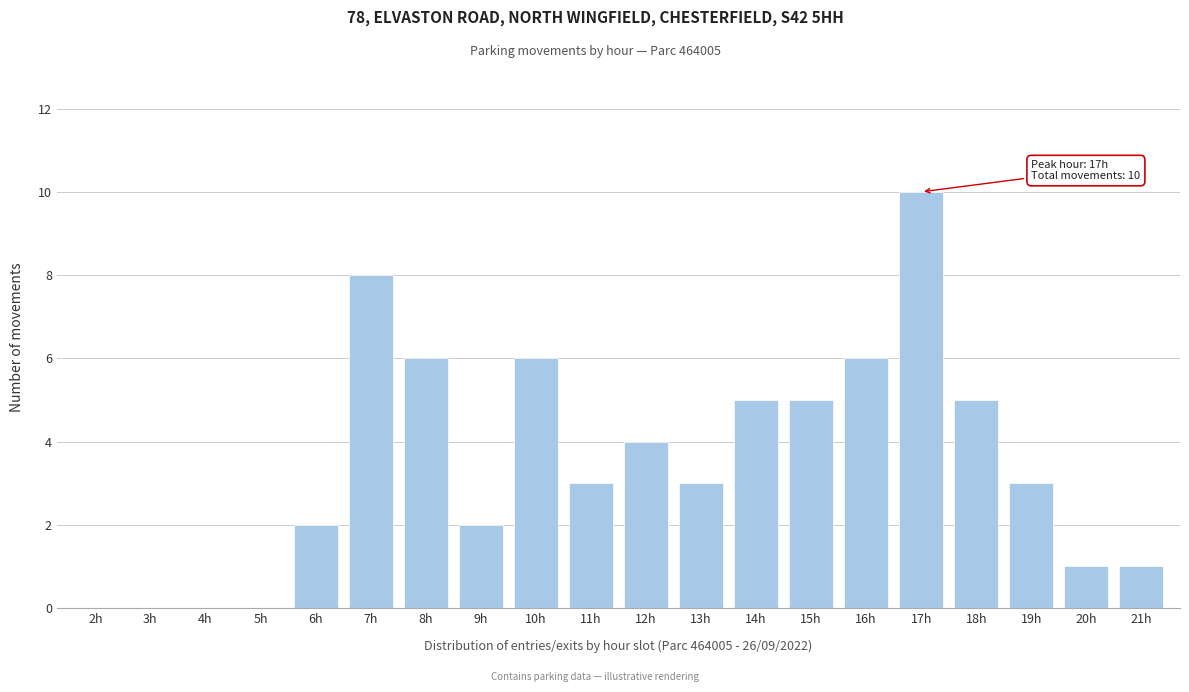

Reading left to right, what are all the values shown in this chart?

2h=0	3h=0	4h=0	5h=0	6h=2	7h=8	8h=6	9h=2	10h=6	11h=3	12h=4	13h=3	14h=5	15h=5	16h=6	17h=10	18h=5	19h=3	20h=1	21h=1